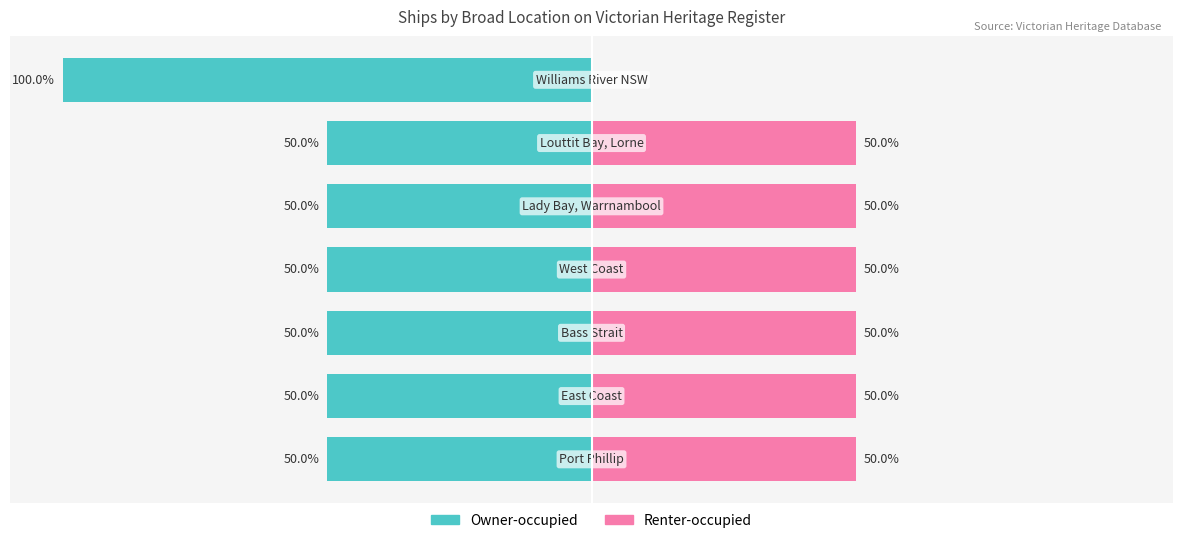

Is it true that Owner-occupied equals -36 at 25?

False